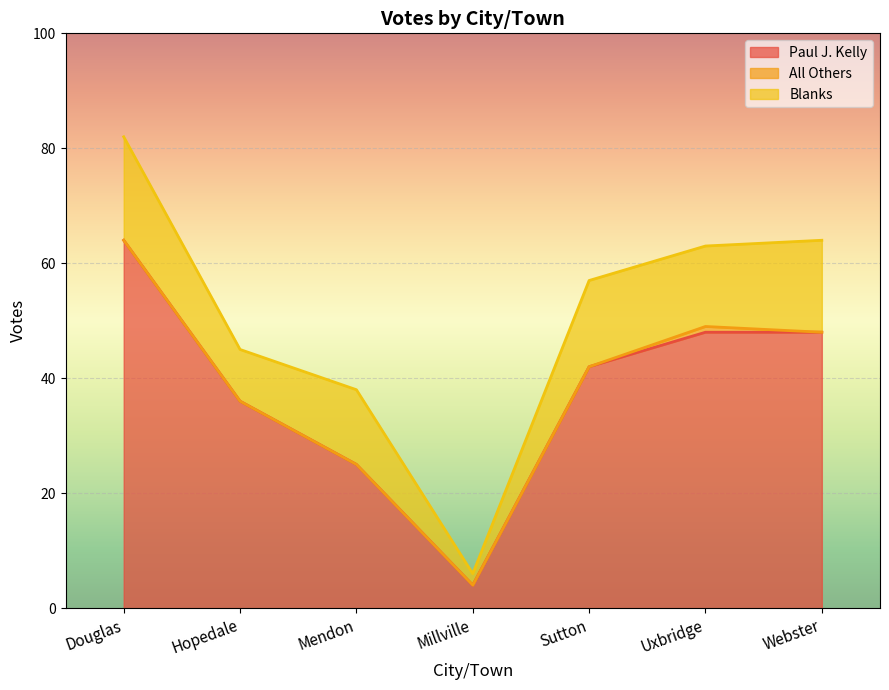

Rank the series by their average value, from lowest to highest.

All Others, Blanks, Paul J. Kelly